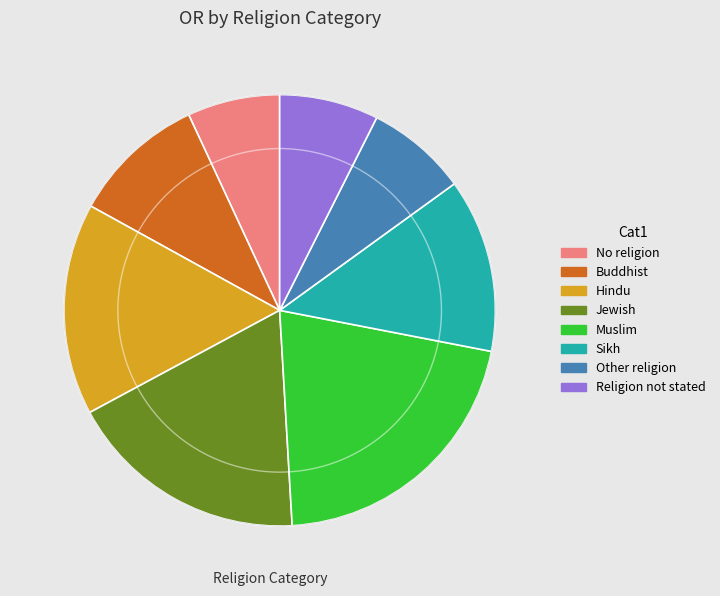

Is the sum of Jewish and No religion greater than half?

No